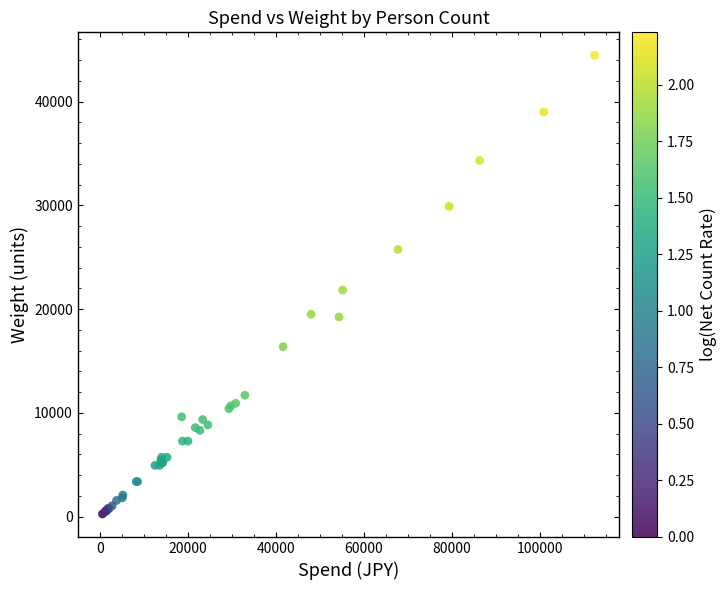

What Y value in the scatter plot is closest to 22360?

21840